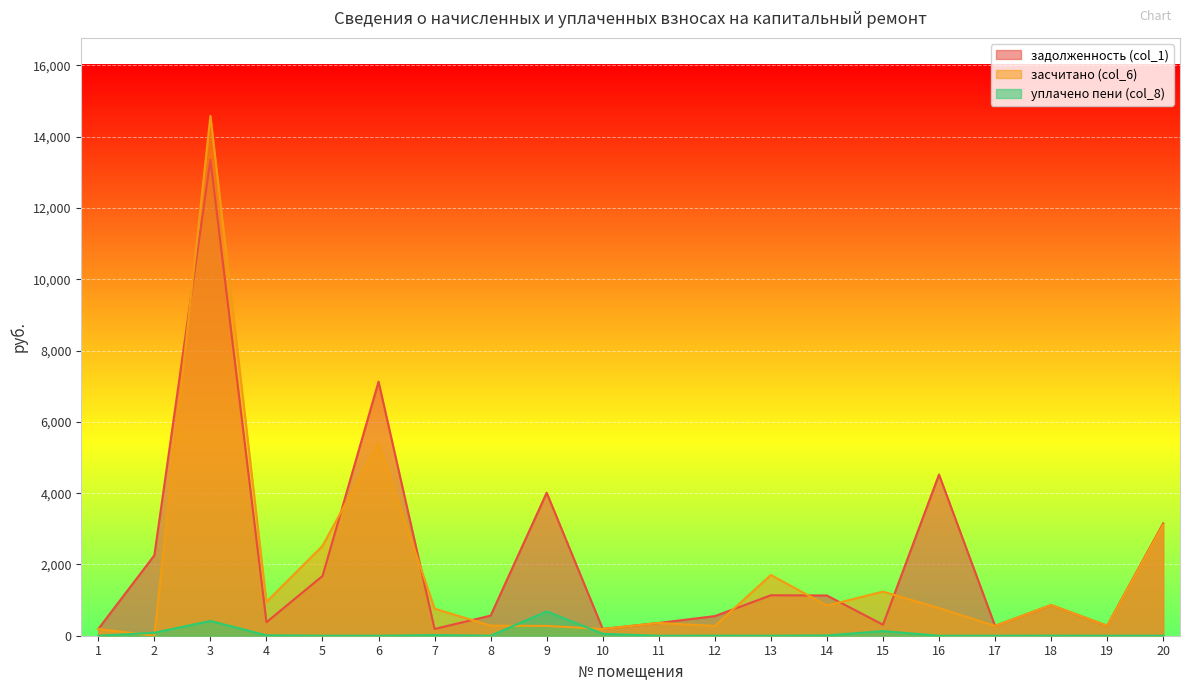

Is the value of задолженность (col_1) at 12 greater than the value of засчитано (col_6) at 12?

Yes